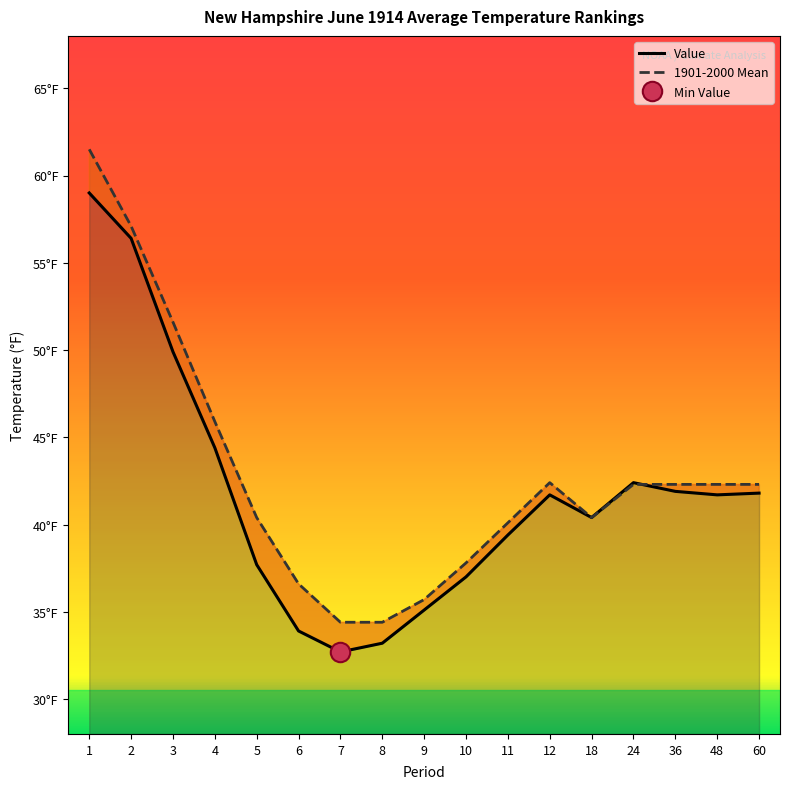

Reading left to right, transcribe all the data shown in this chart.

Value: 1=59.0	2=56.4	3=49.9	4=44.4	5=37.7	6=33.9	7=32.7	8=33.2	9=35.1	10=37.0	11=39.4	12=41.7	18=40.4	24=42.4	36=41.9	48=41.7	60=41.8
1901-2000 Mean: 1=61.5	2=57.1	3=51.6	4=45.9	5=40.4	6=36.6	7=34.4	8=34.4	9=35.7	10=37.8	11=40.1	12=42.4	18=40.4	24=42.3	36=42.3	48=42.3	60=42.3